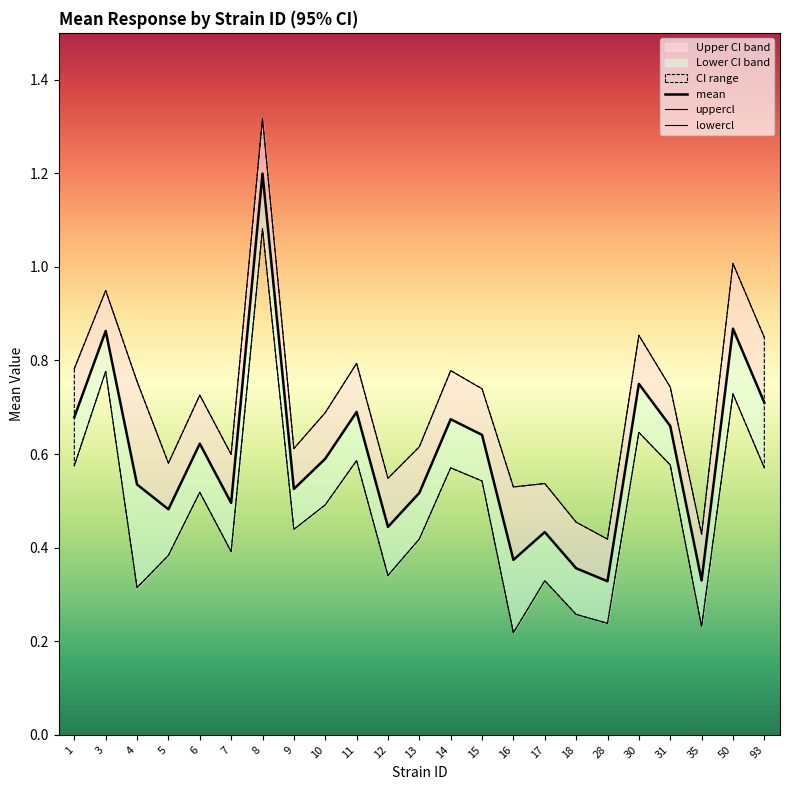

Reading left to right, what are all the values shown in this chart?

mean: 1=0.7	3=0.9	4=0.5	5=0.5	6=0.6	7=0.5	8=1.2	9=0.5	10=0.6	11=0.7	12=0.4	13=0.5	14=0.7	15=0.6	16=0.4	17=0.4	18=0.4	28=0.3	30=0.8	31=0.7	35=0.3	50=0.9	93=0.7
uppercl: 1=0.8	3=0.9	4=0.8	5=0.6	6=0.7	7=0.6	8=1.3	9=0.6	10=0.7	11=0.8	12=0.5	13=0.6	14=0.8	15=0.7	16=0.5	17=0.5	18=0.5	28=0.4	30=0.9	31=0.7	35=0.4	50=1.0	93=0.8
lowercl: 1=0.6	3=0.8	4=0.3	5=0.4	6=0.5	7=0.4	8=1.1	9=0.4	10=0.5	11=0.6	12=0.3	13=0.4	14=0.6	15=0.5	16=0.2	17=0.3	18=0.3	28=0.2	30=0.6	31=0.6	35=0.2	50=0.7	93=0.6